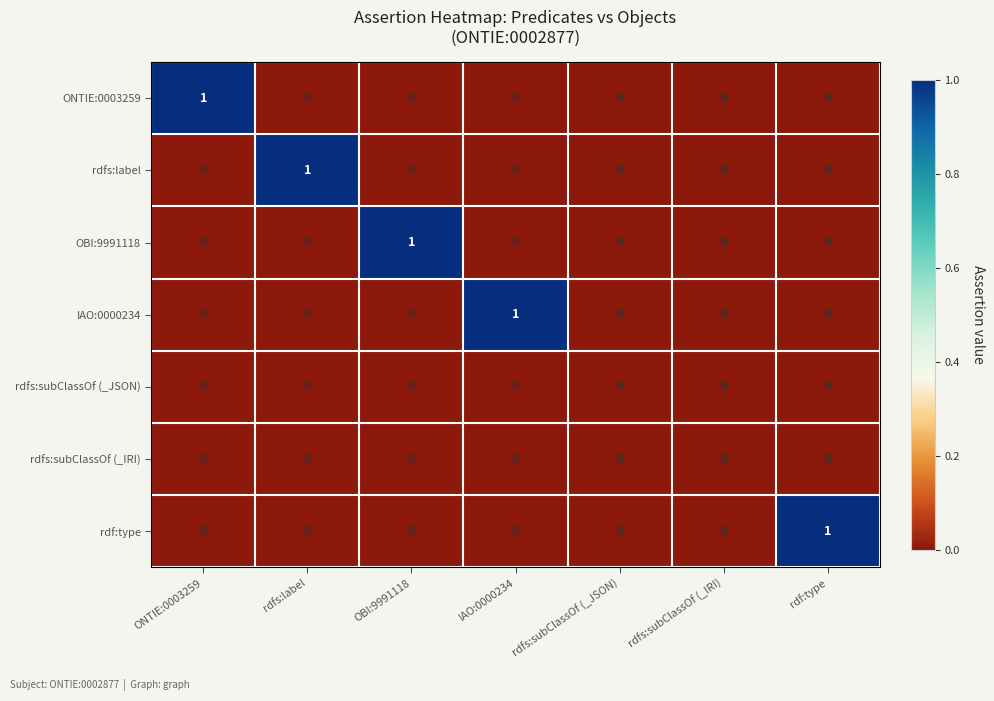

Which category has the highest value in the ONTIE:0003259 series?

ONTIE:0003259